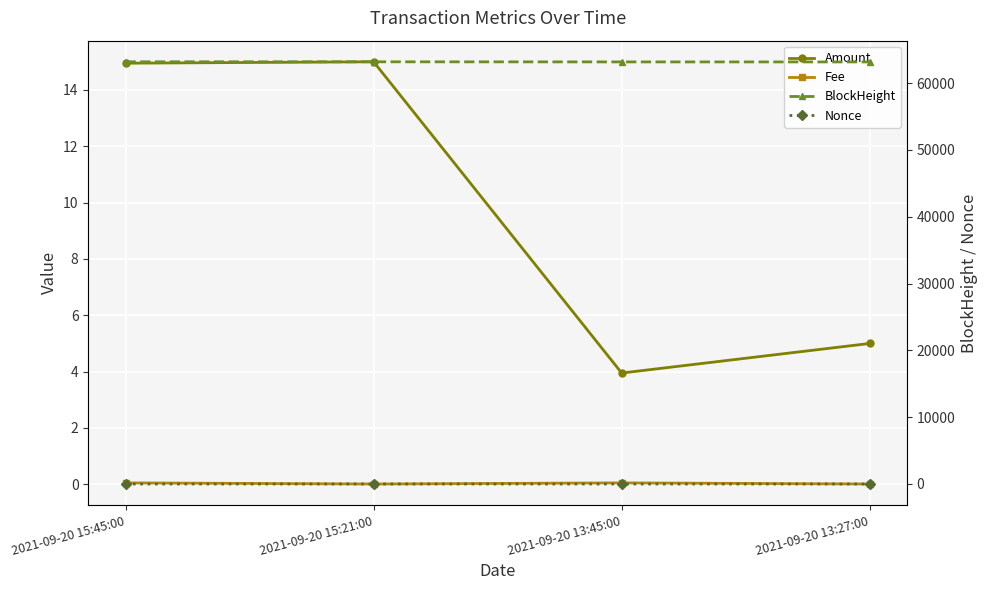

What is the total value across all series at 2021-09-20 15:21:00?

63195.0